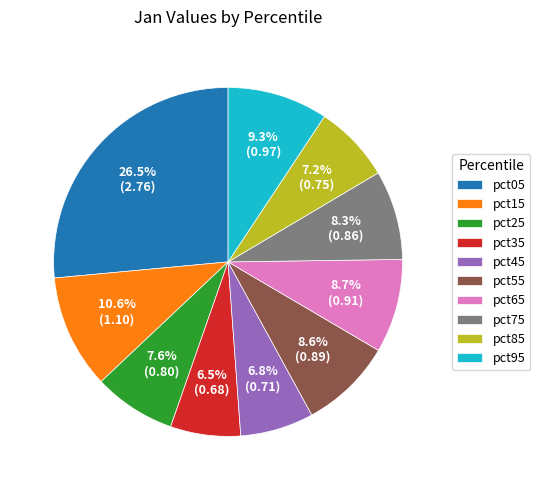

Is it true that pct95 is 9% of the pie?

True